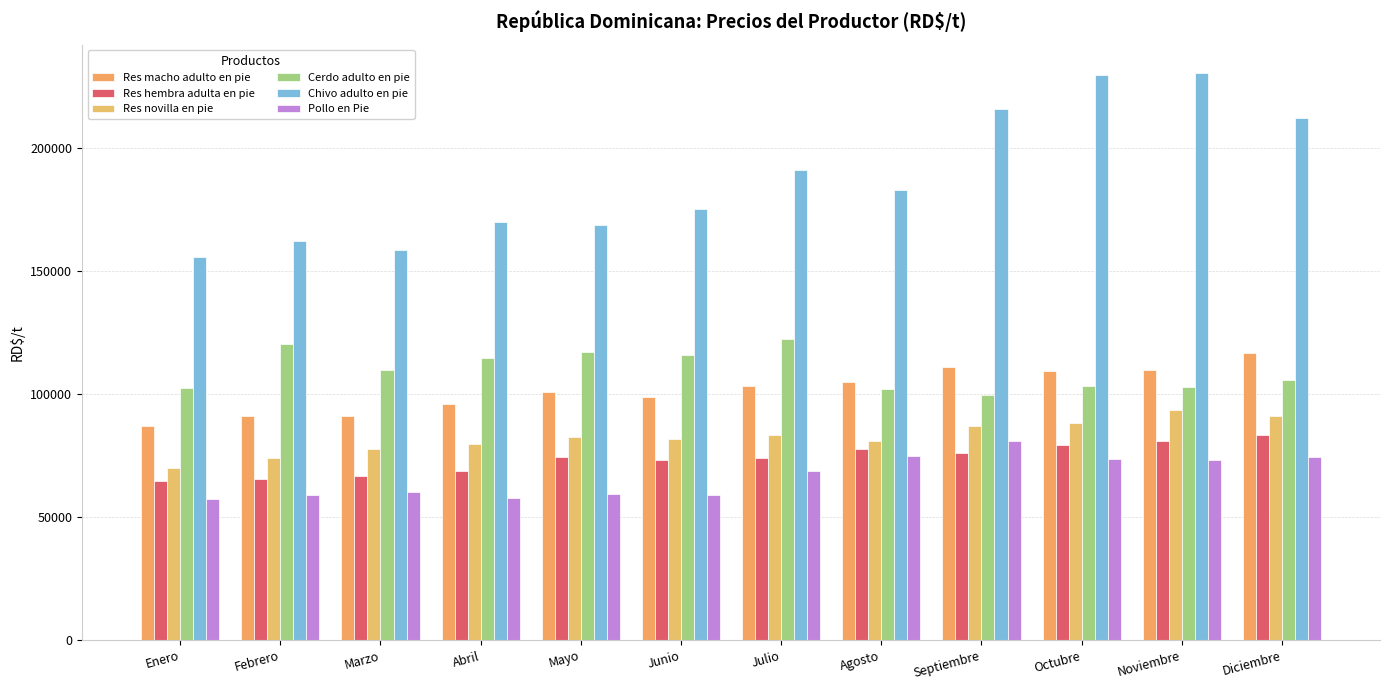

Is it true that Res hembra adulta en pie equals 64590.3 at Enero?

True